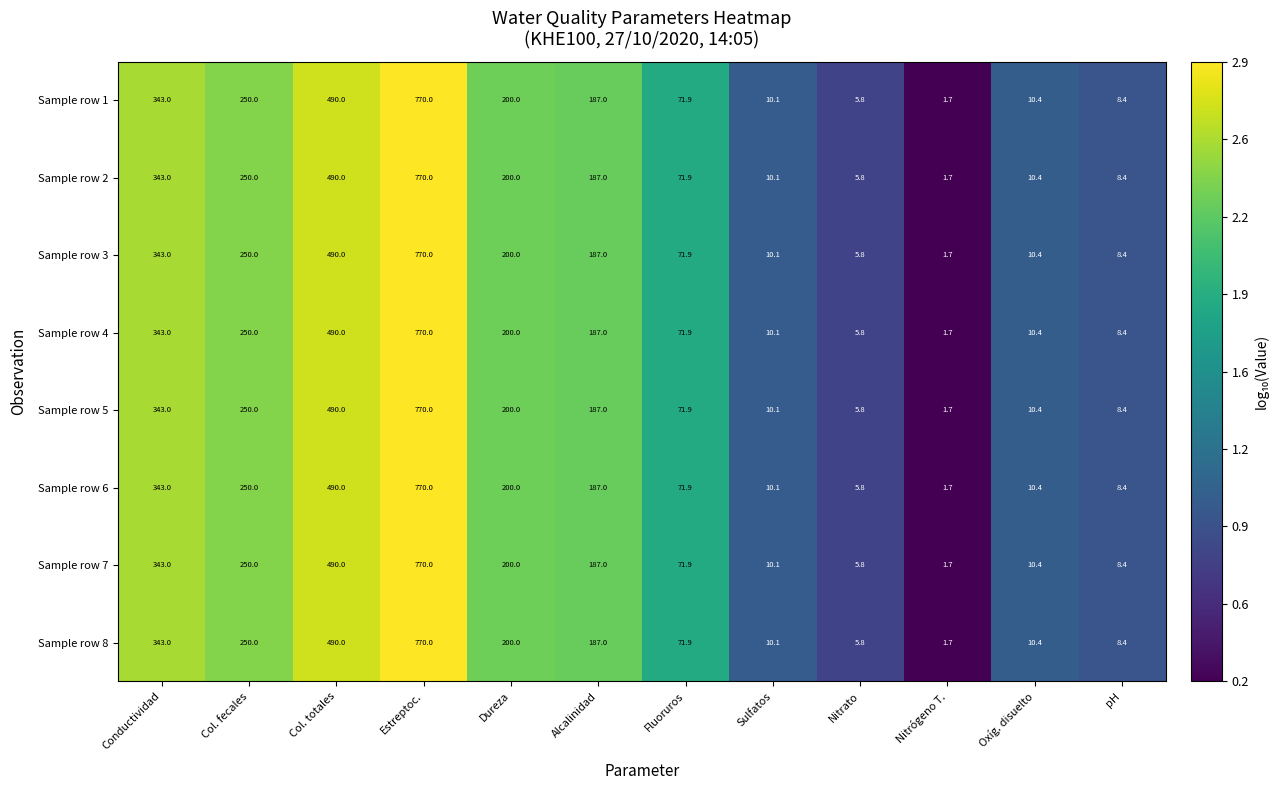

What is the difference between the maximum and minimum values in the Sample row 3 series?

768.3